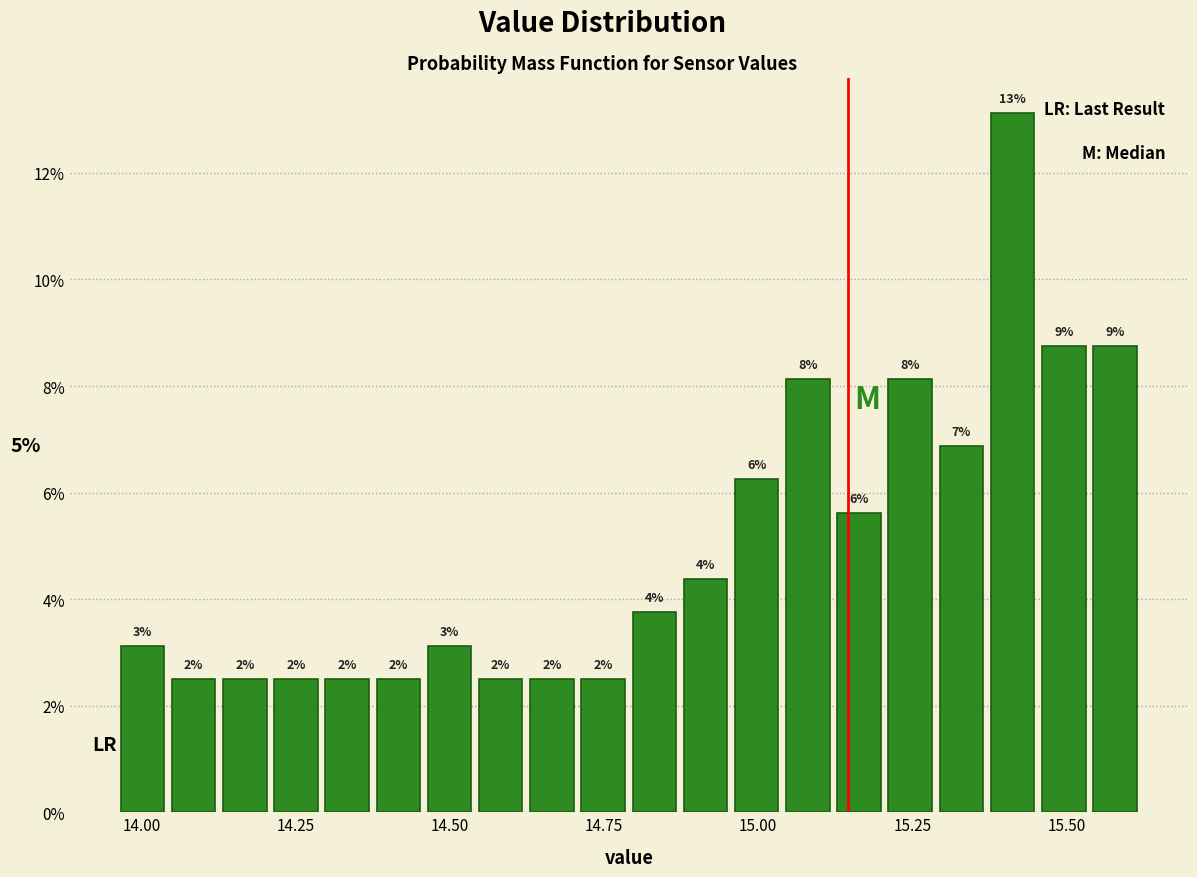

Around what value on the x-axis is the tallest bar? Give the approximate position of its centre, as read against the axis.

15.40